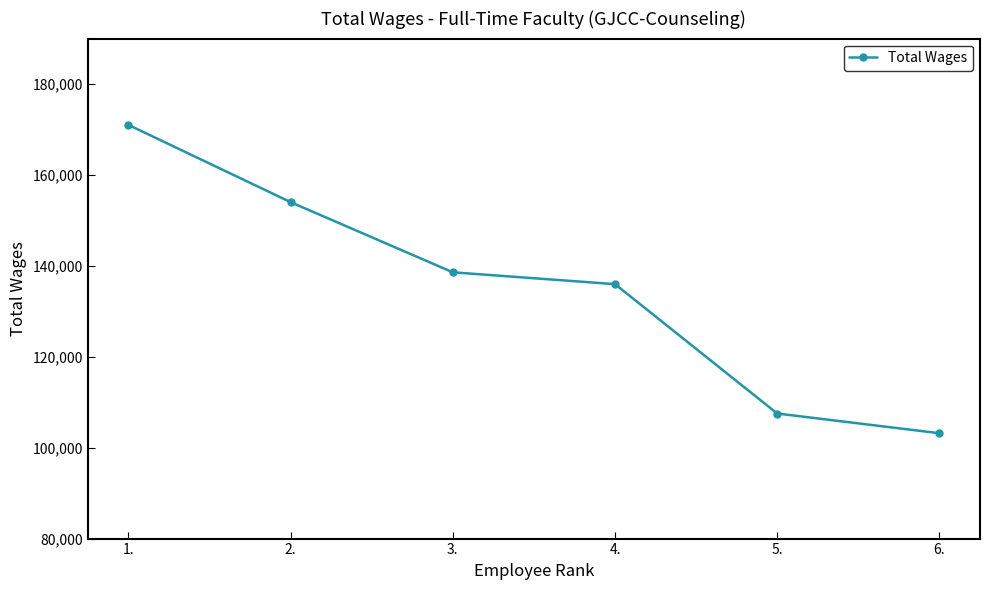

What is the label of the 6th point from the right?

1.